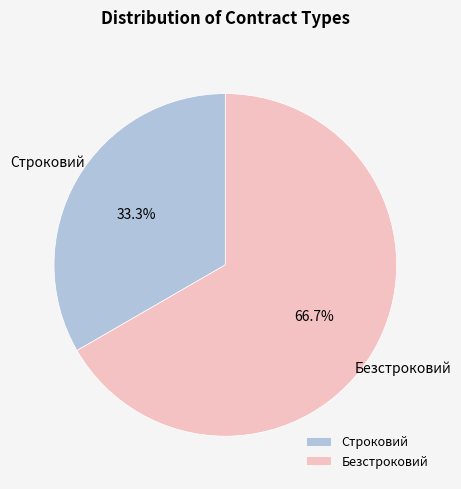

Is it true that Безстроковий is 76% of the pie?

False